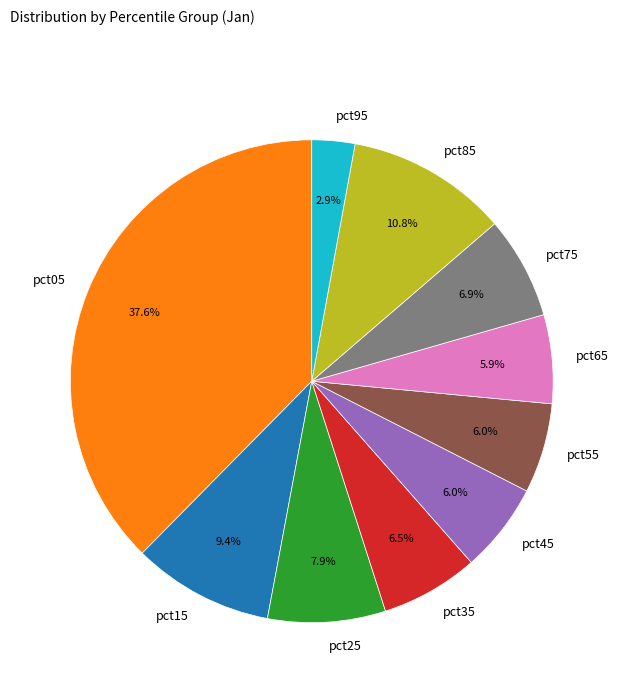

How many slices are in this pie chart?

10